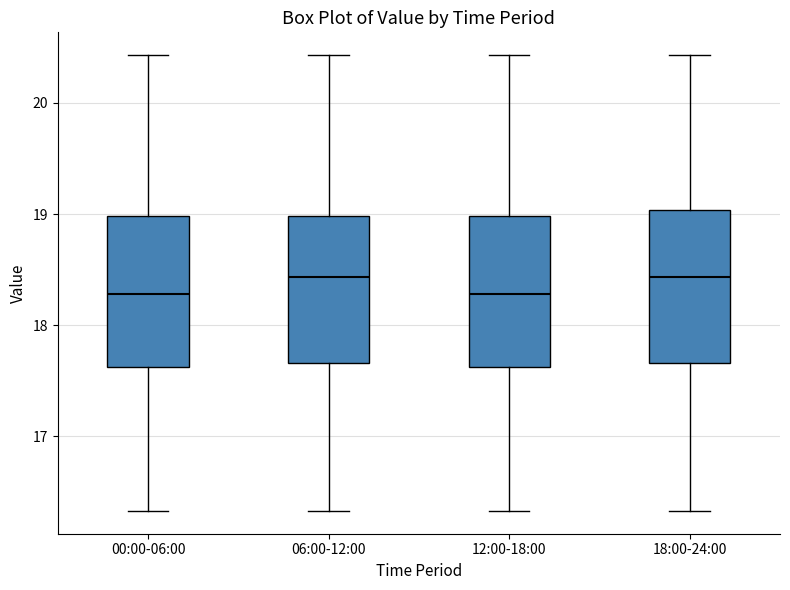

Where is the lower edge of the box for 00:00-06:00 on the y-axis? The values are not printed on the chart, so give them approximately, as read against the axis.

17.6